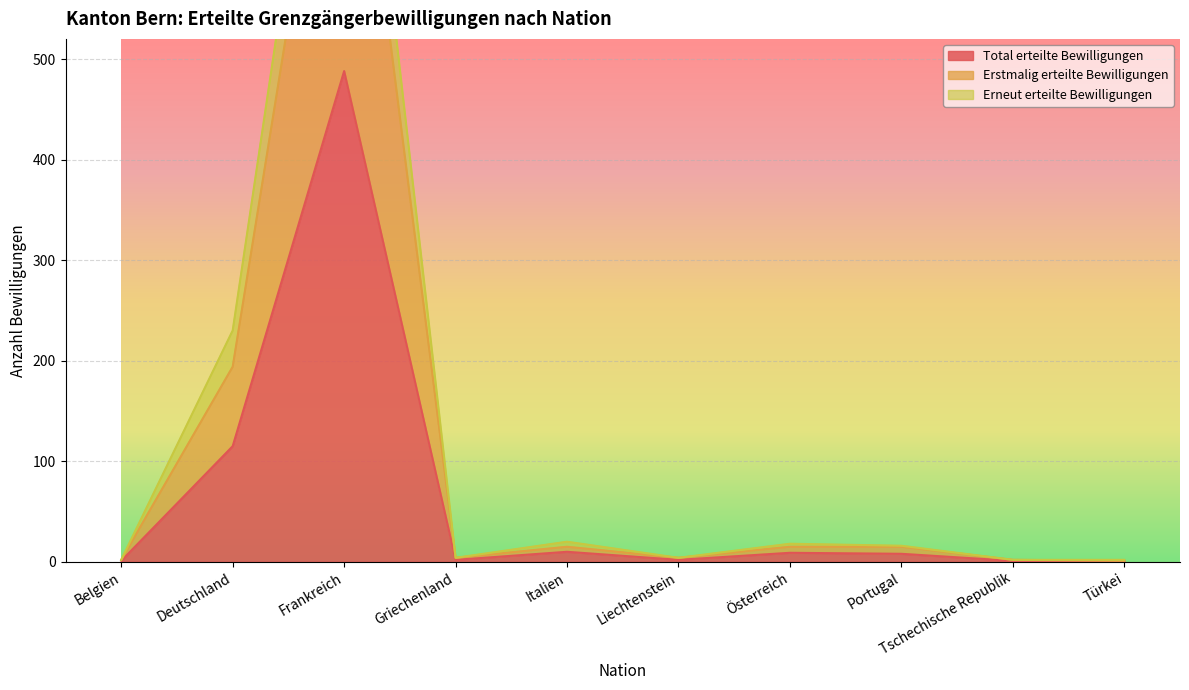

What are all the series names shown in the legend?

Total erteilte Bewilligungen, Erstmalig erteilte Bewilligungen, Erneut erteilte Bewilligungen